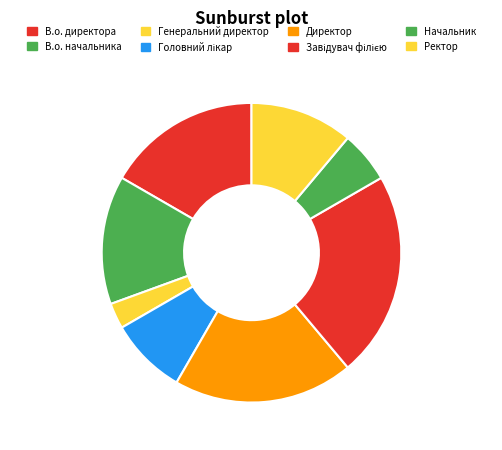

Is it true that Директор is 26% of the pie?

False